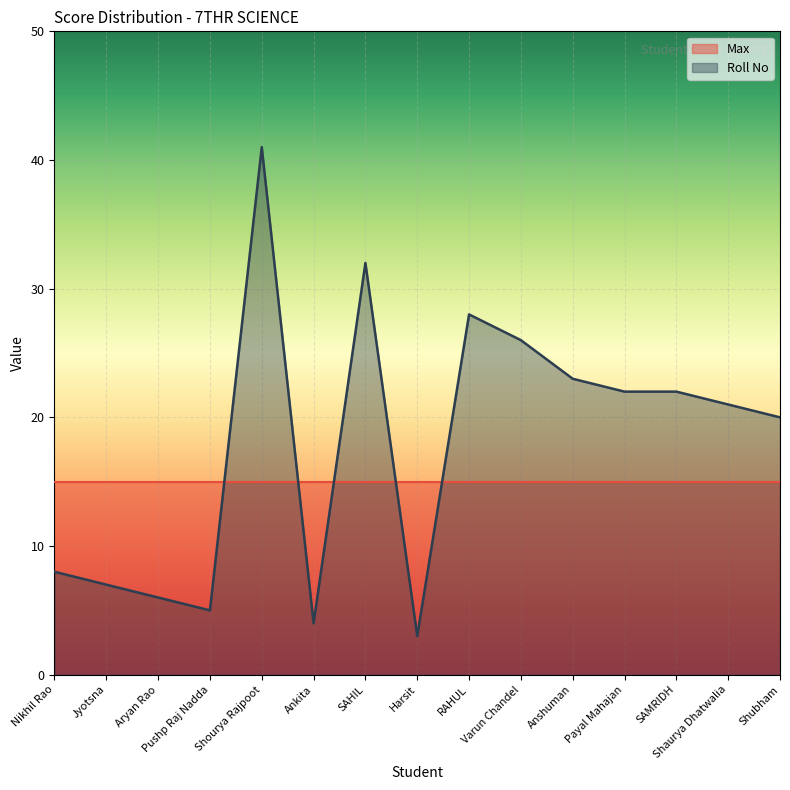

What is the value of the 8th point from the left?

3